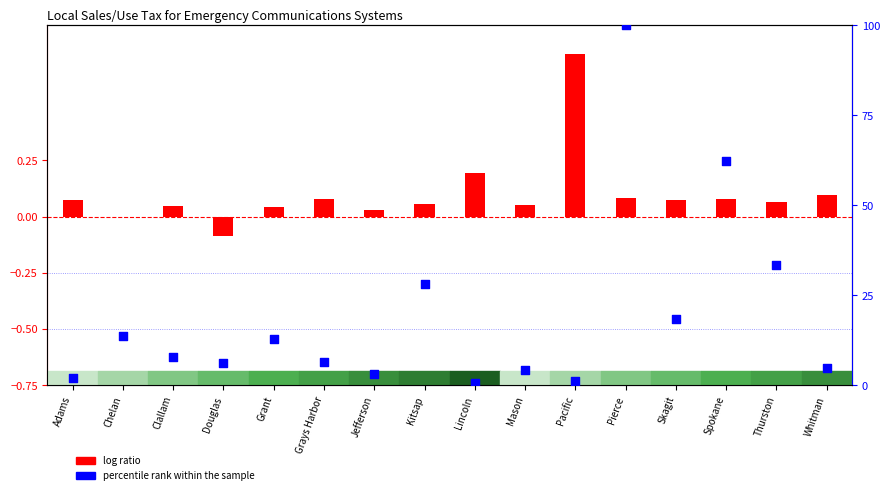

What is the ratio of the value at Thurston to the value at Grays Harbor?

5.0